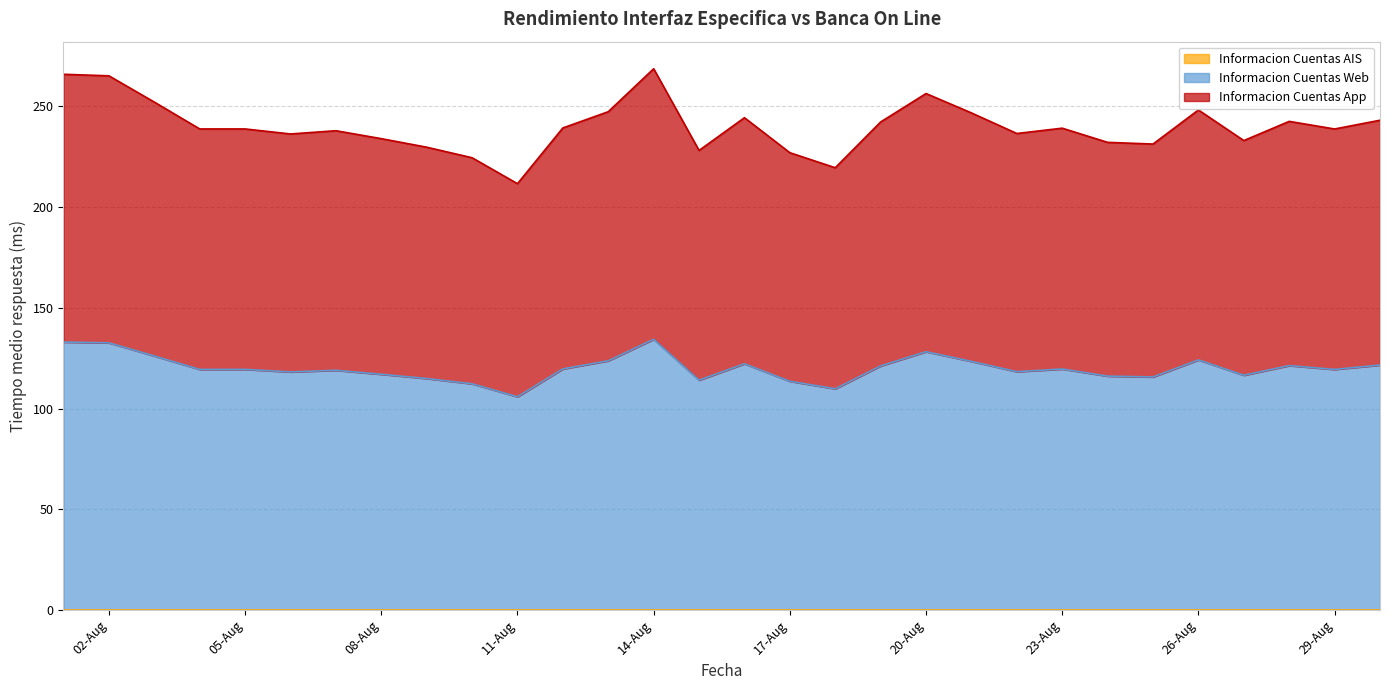

At 17-Aug, list the series in order from largest to smallest.

Informacion Cuentas App, Informacion Cuentas Web